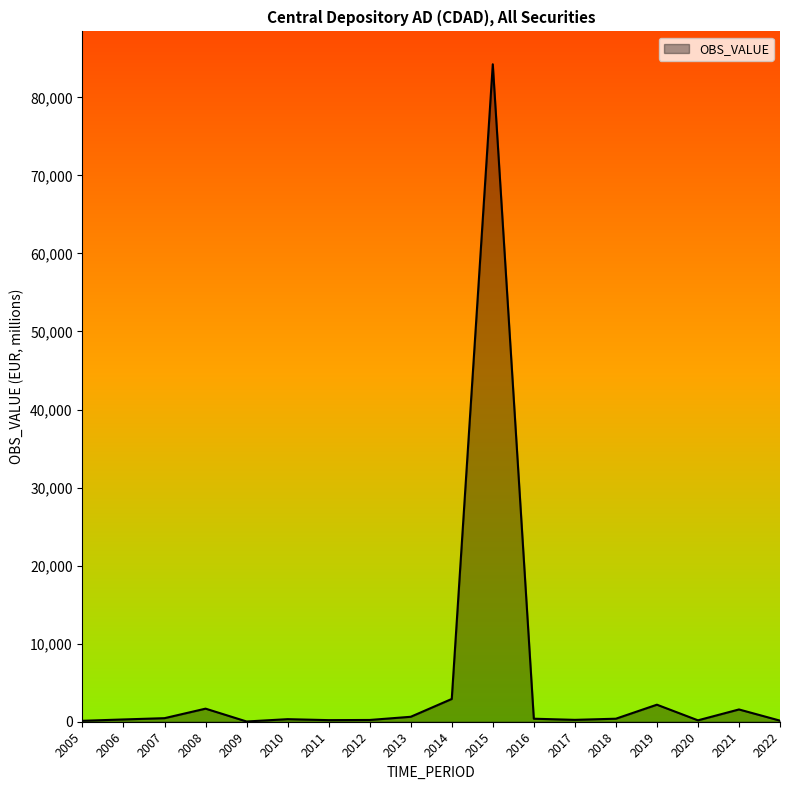

At which label is the value closest to 42133?

2014